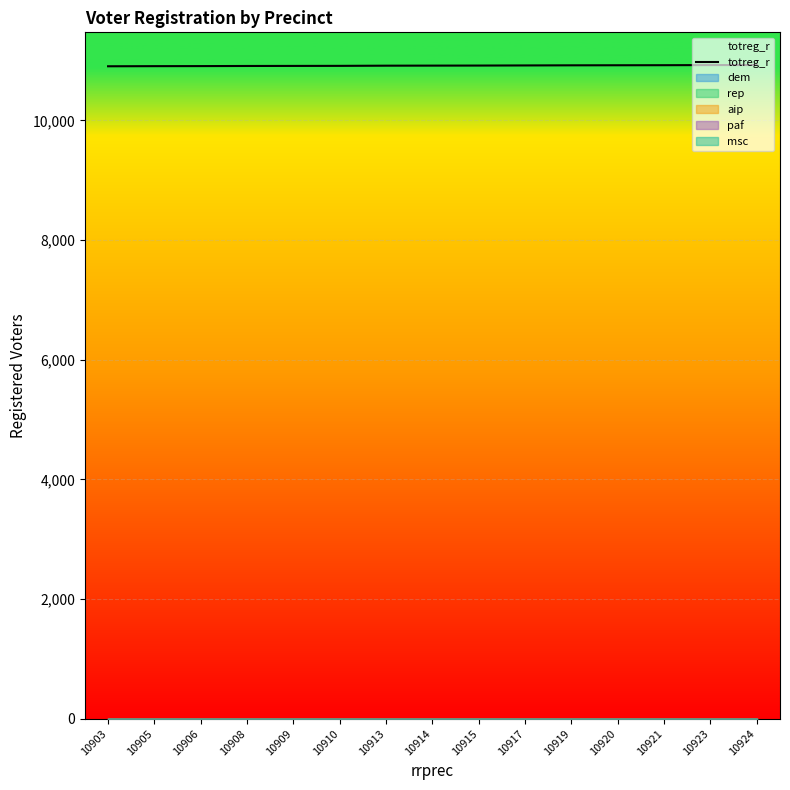

How many lines are shown in the chart?

6